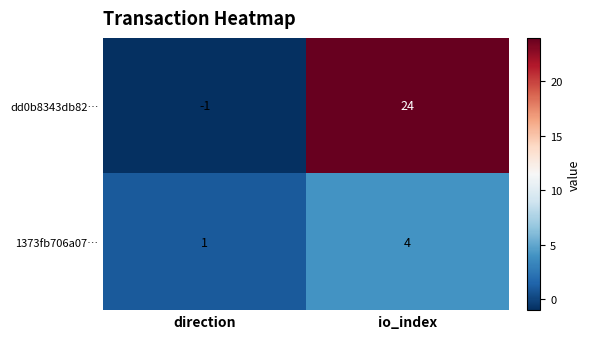

What is the difference between the highest and lowest values at io_index?

20